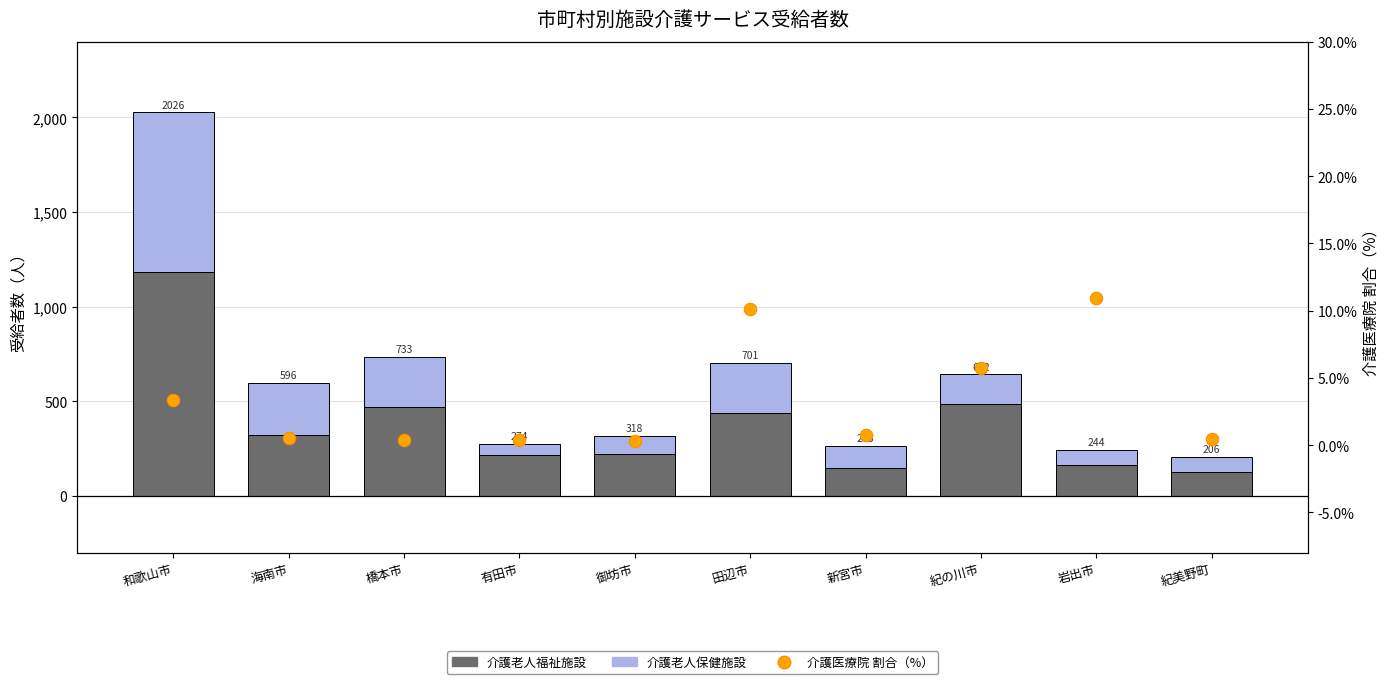

Is the value of 介護老人保健施設 at 橋本市 greater than the value of 介護老人福祉施設 at 御坊市?

Yes